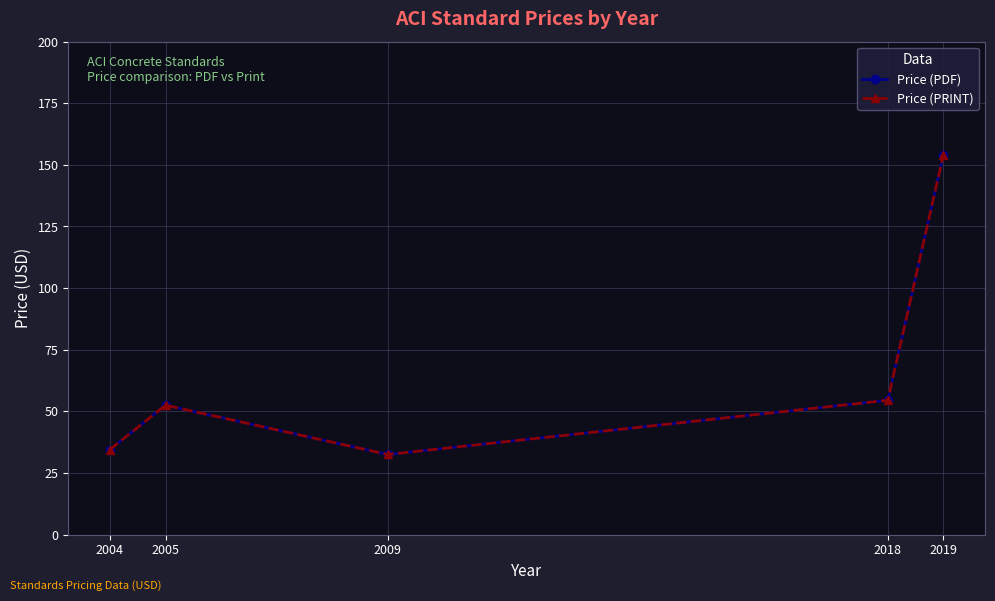

What are all the series names shown in the legend?

Price (PDF), Price (PRINT)